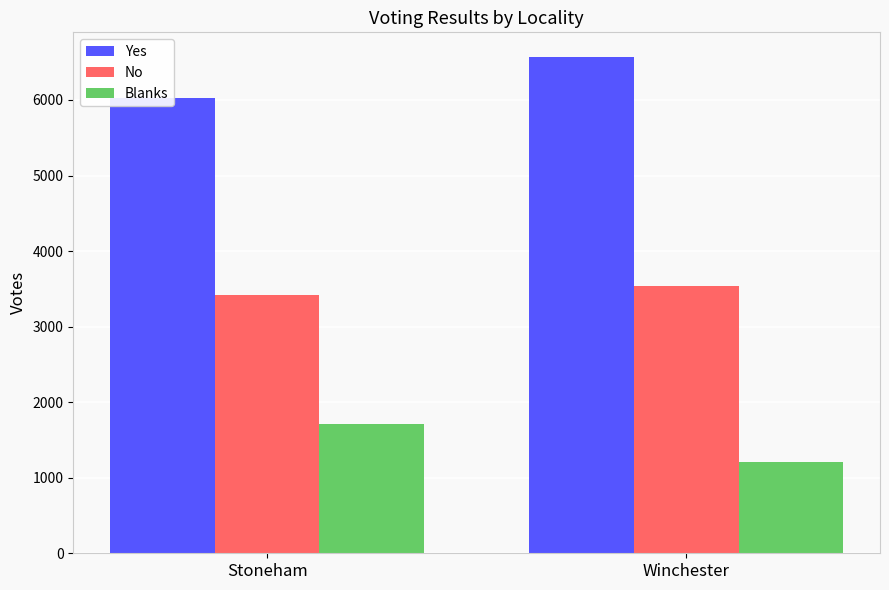

Reading right to left, list all the values displayed in this chart.

Yes: 6567	6021
No: 3542	3424
Blanks: 1210	1707